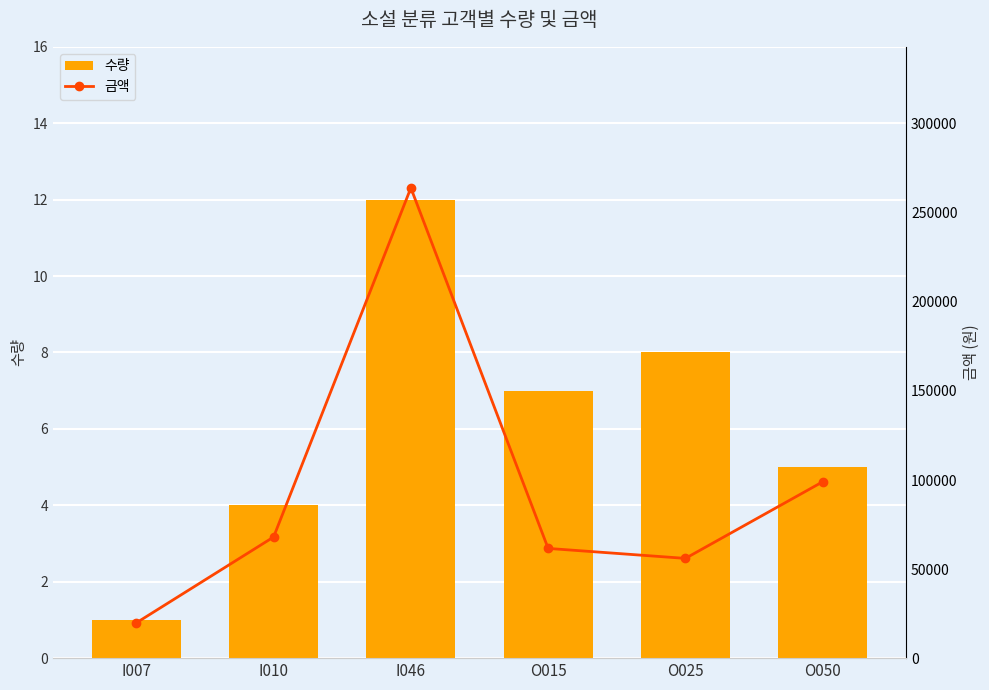

Which has a higher value, I046 or O050?

I046